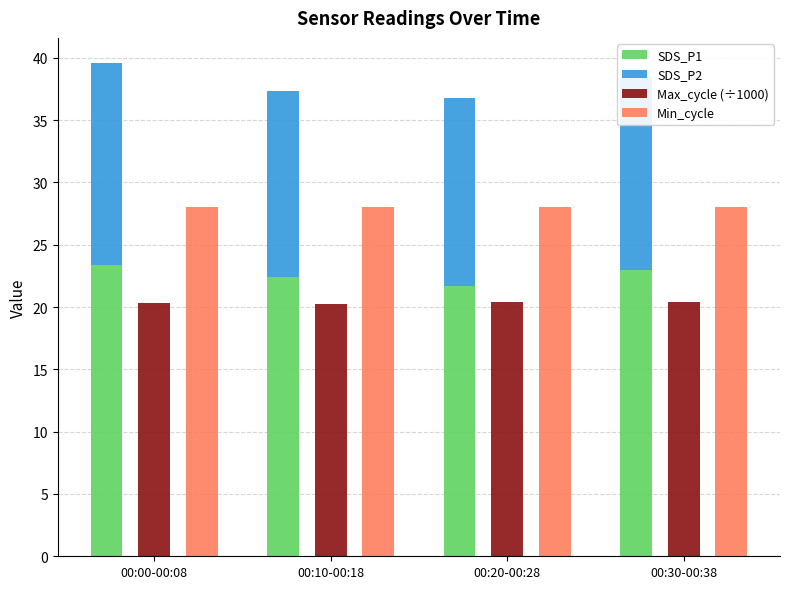

What is the total value across all series at 00:10-00:18?

85.6